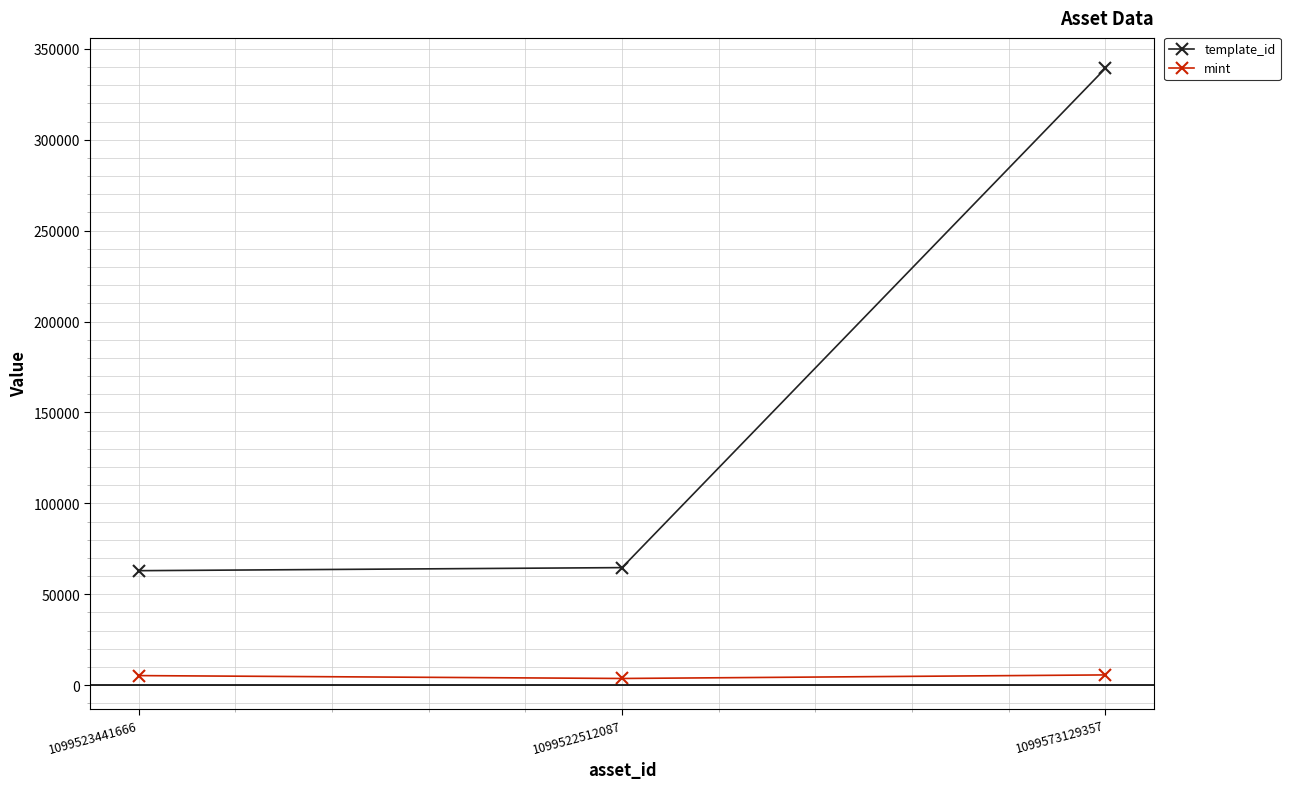

Is it true that template_id equals 339228 at 1099573129357?

True